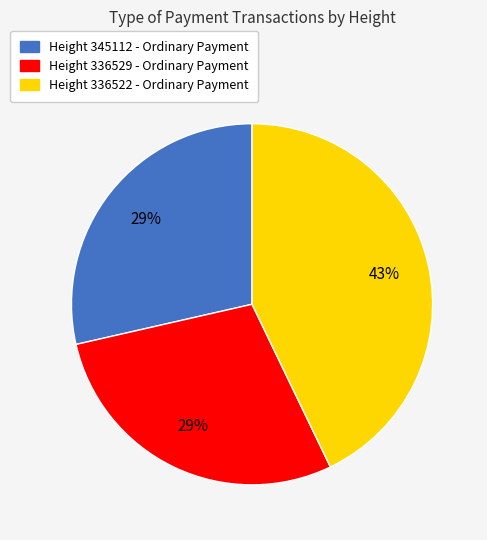

Do Height 336529 - Ordinary Payment and Height 345112 - Ordinary Payment together represent more than half of the pie?

Yes